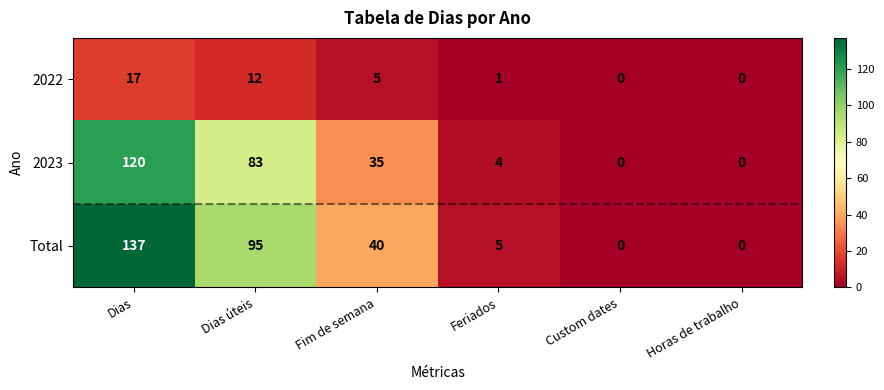

The value of 2023 at Horas de trabalho is 0. True or false?

True